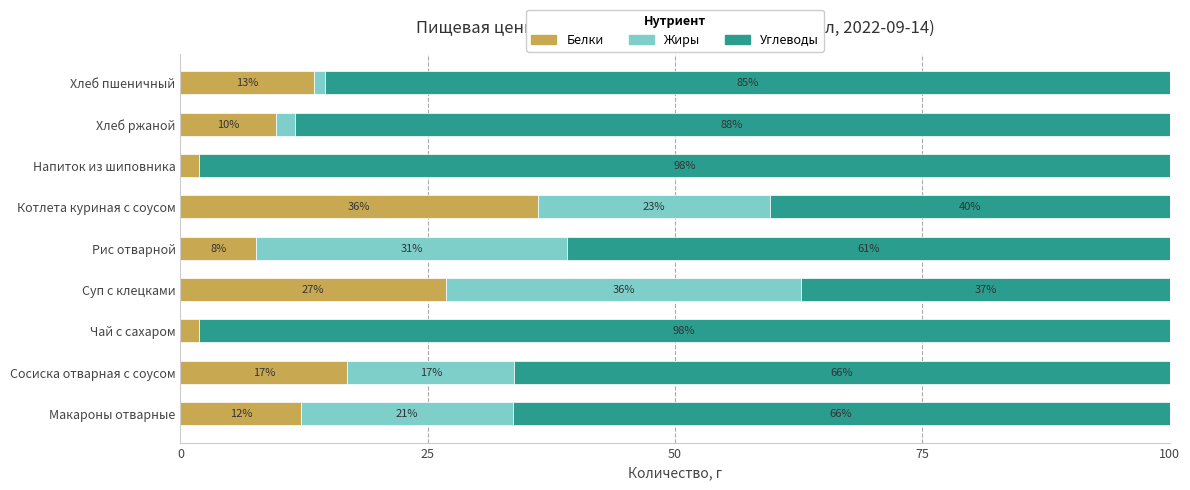

What are all the series names shown in the legend?

Белки, Жиры, Углеводы